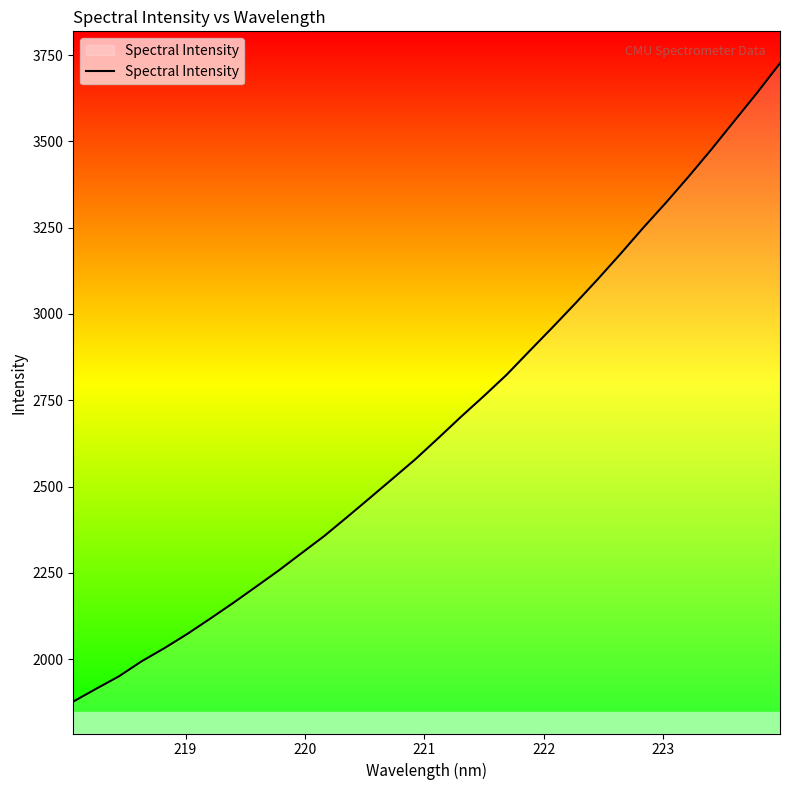

What is the difference between the maximum and minimum values?

1848.8